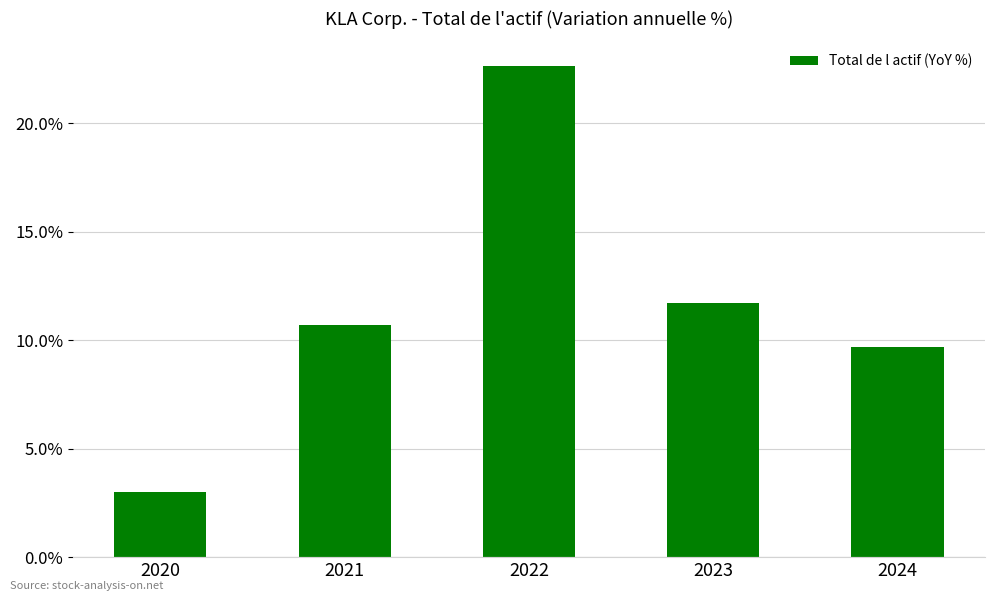

True or false: the data shows 10.7 at 2021.

True